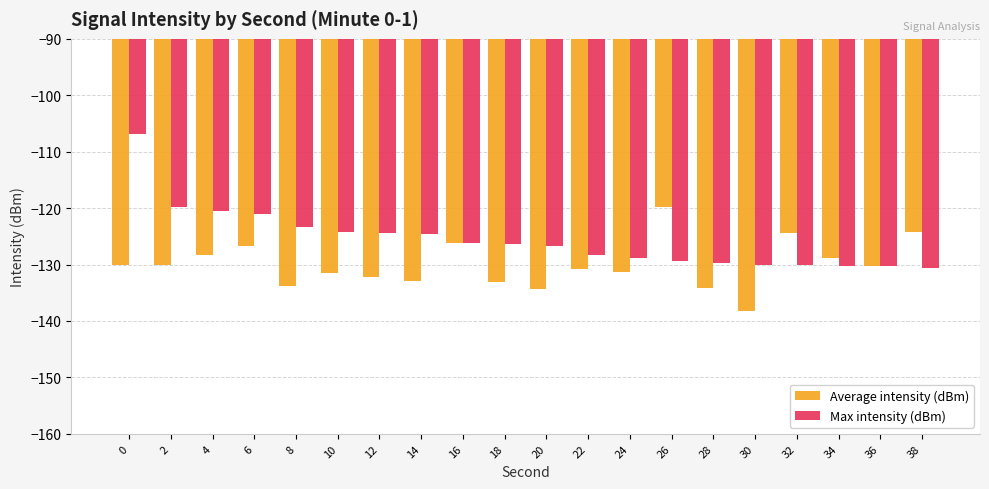

Read the Max intensity (dBm) value at 2.

-119.8